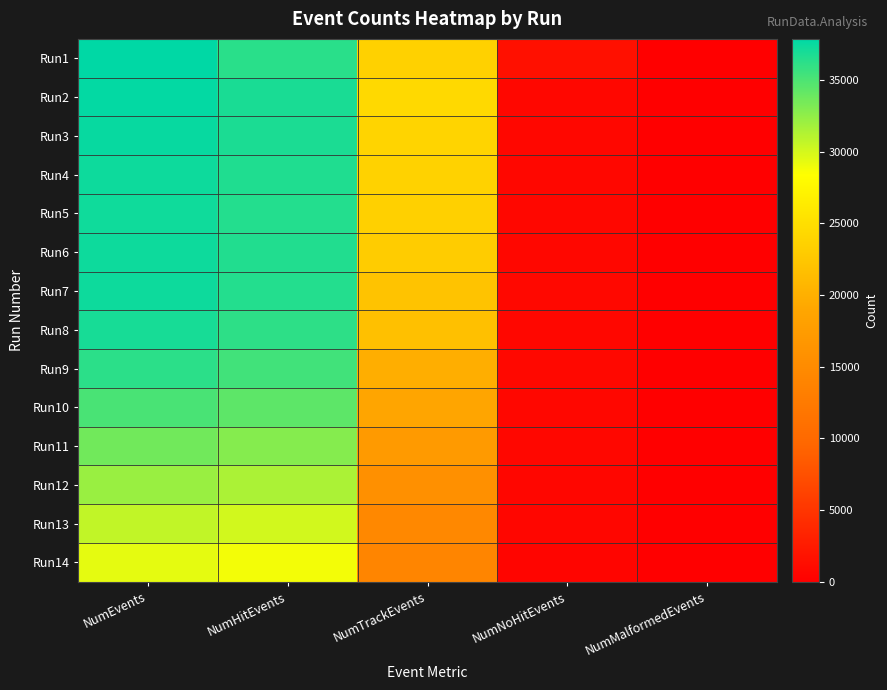

Which label corresponds to the largest value in the chart?

NumEvents